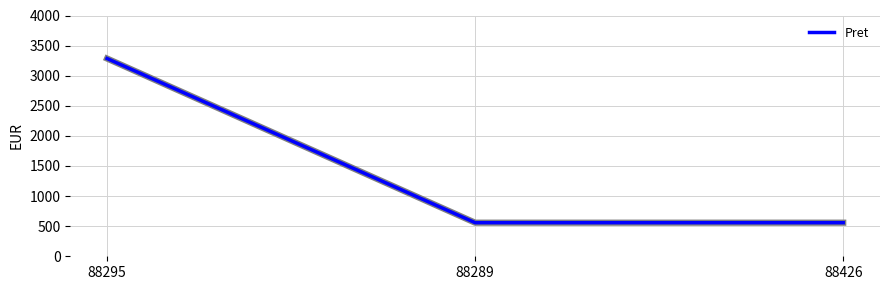

Count the values in the range 558 to 3285.

3